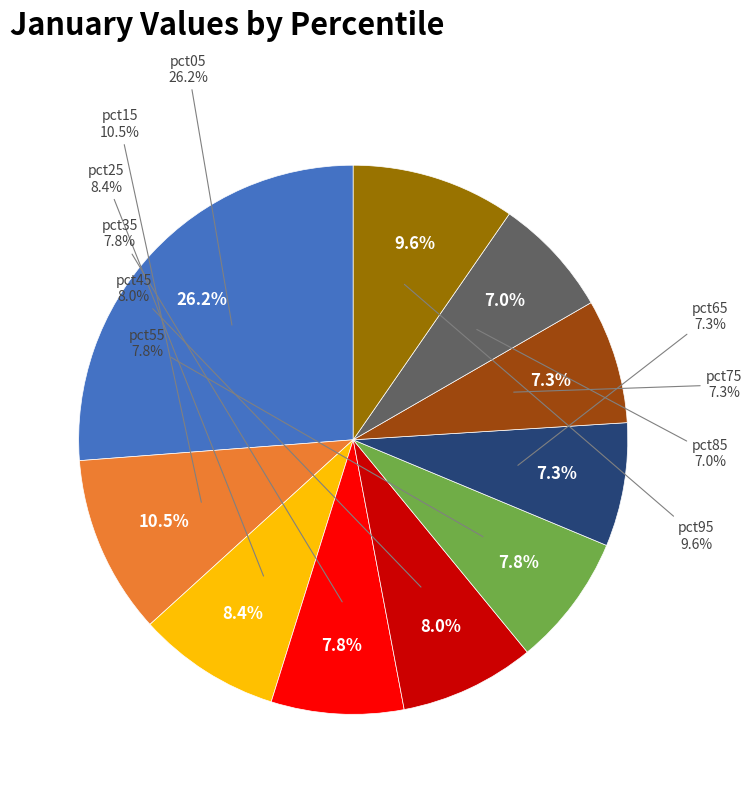

Which slice is the smallest?

pct85